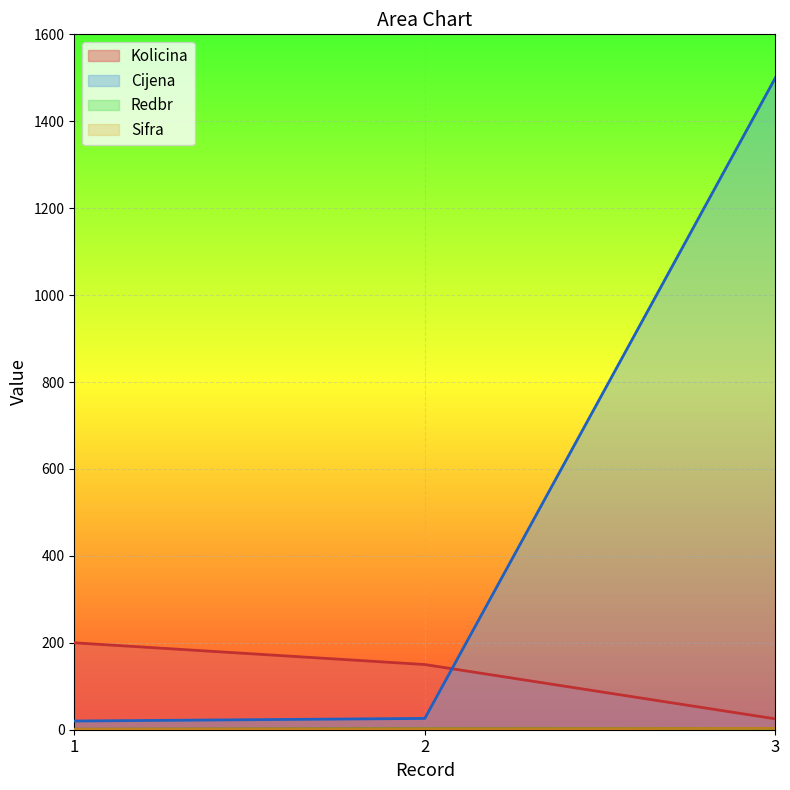

Which label corresponds to the smallest value in the chart?

1